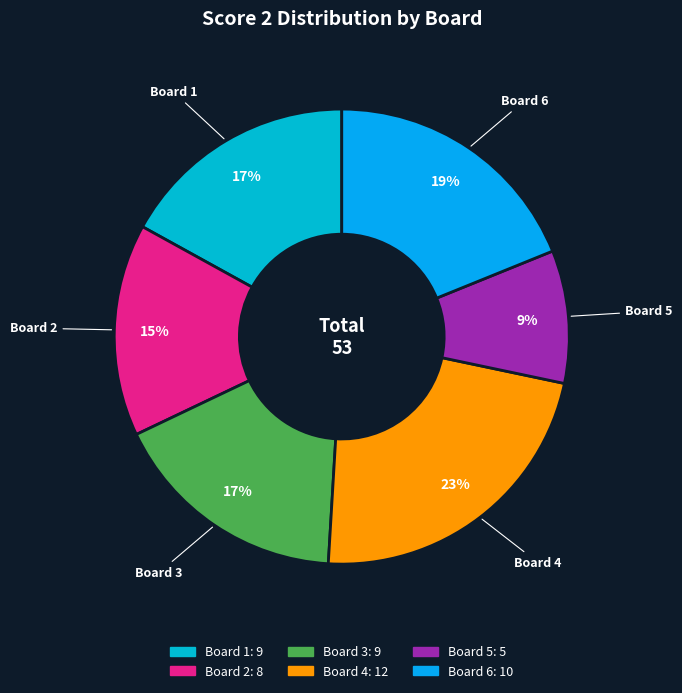

How many slices are in this pie chart?

6